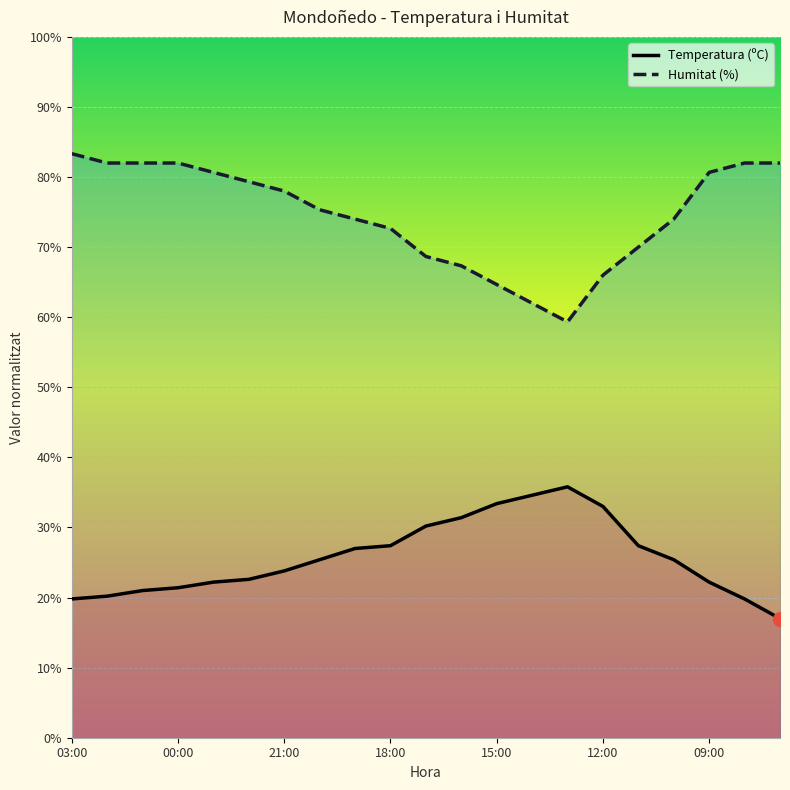

True or false: Temperatura (ºC) and Humitat (%) cross at least once.

False